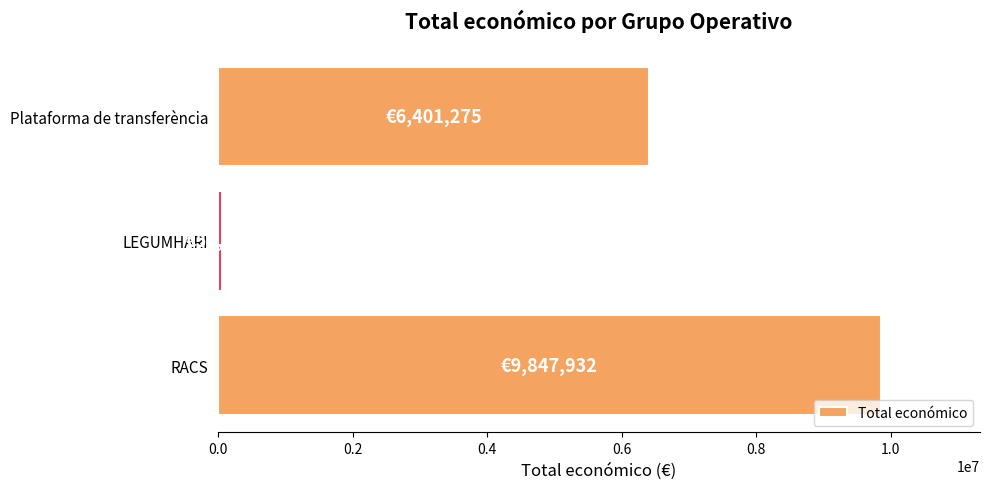

What value does the data have at Plataforma de transferència?

6401275